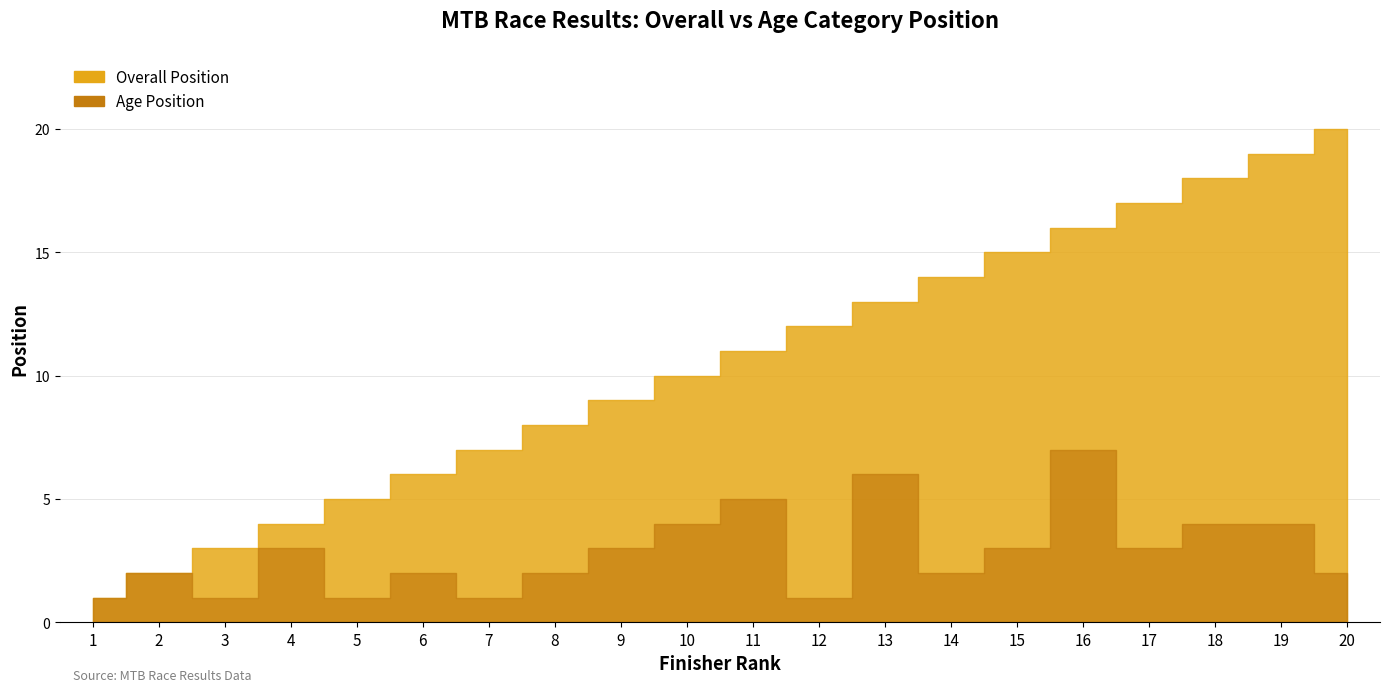

Rank the series at 3 from highest to lowest value.

Overall Position, Age Position